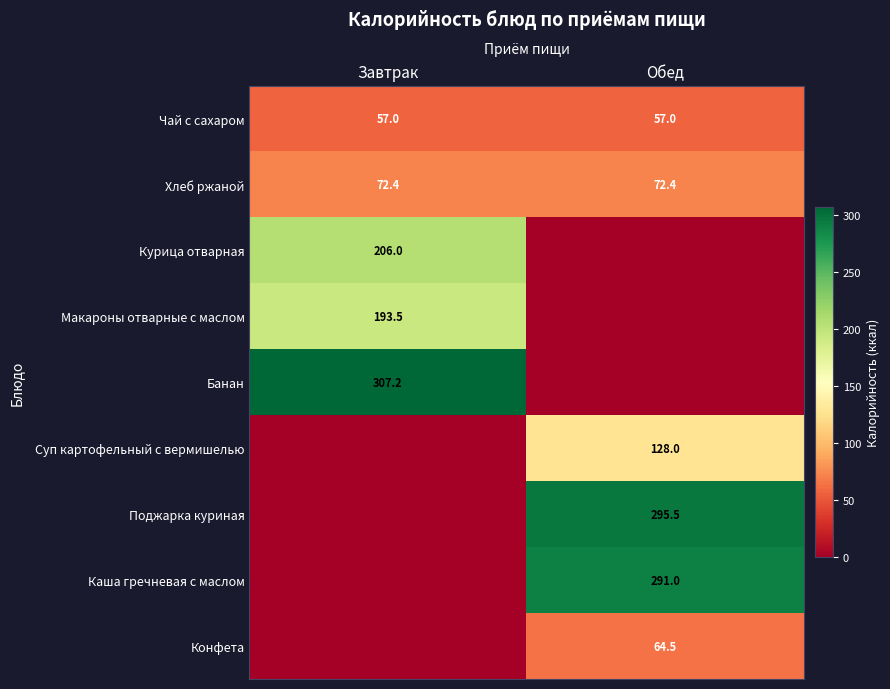

What is the spread (max minus min) of values at Завтрак?

307.2